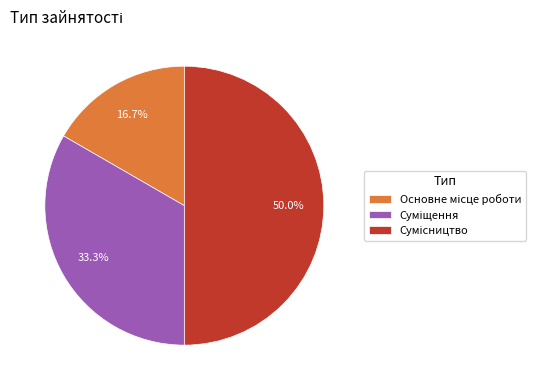

How many segments does this pie chart have?

3